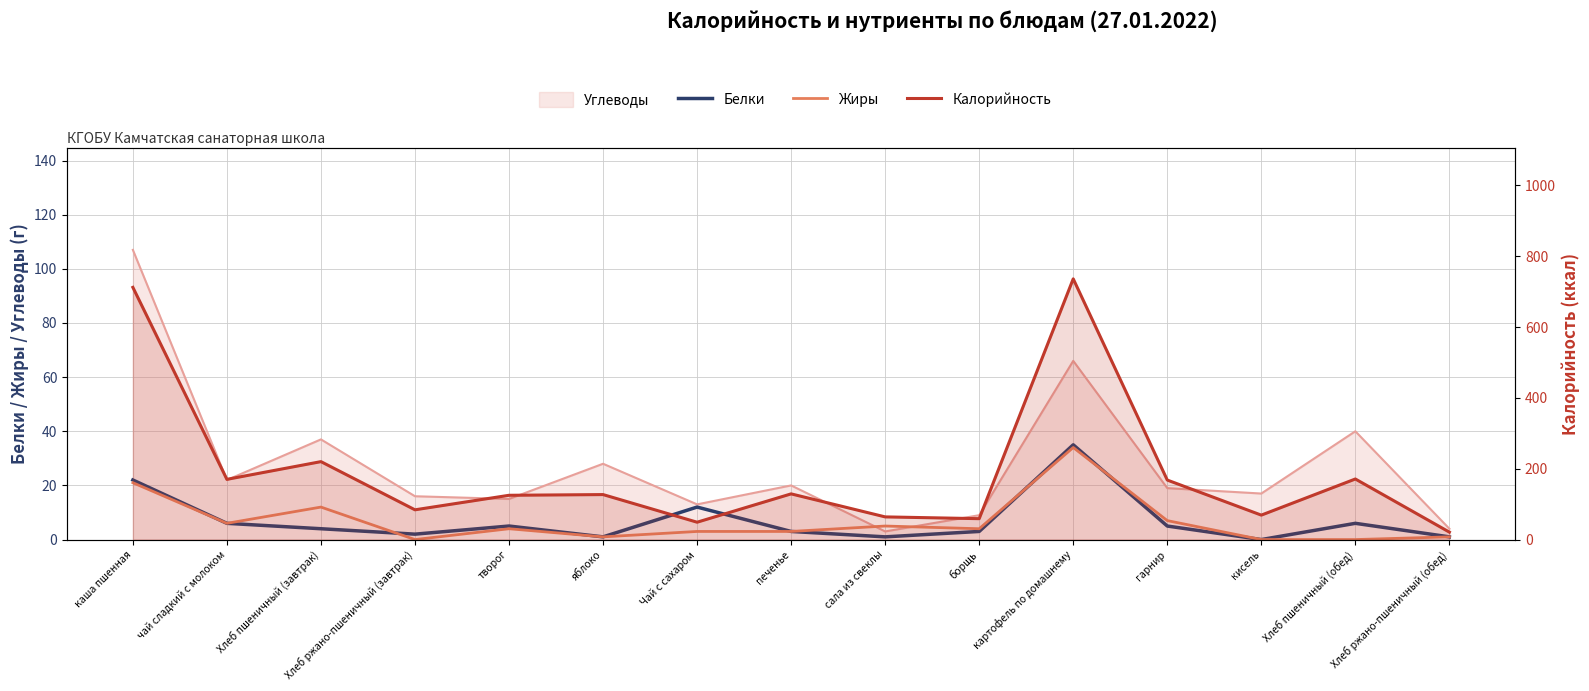

How many values in the Белки series are below 4?

7